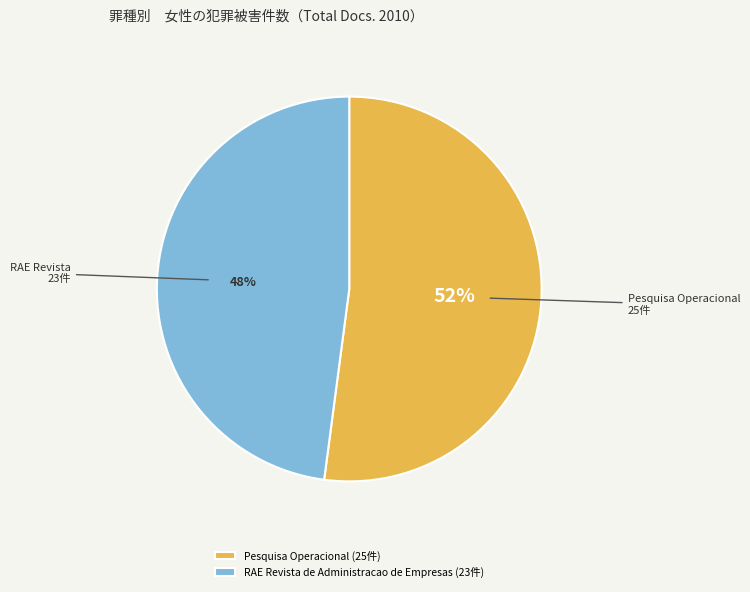

Count the number of slices in the pie.

2